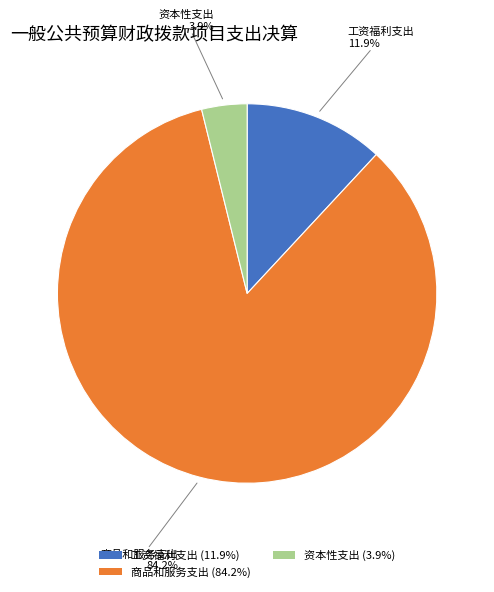

What is the ratio of the value at 工资福利支出 (11.9%) to the value at 资本性支出 (3.9%)?

3.1